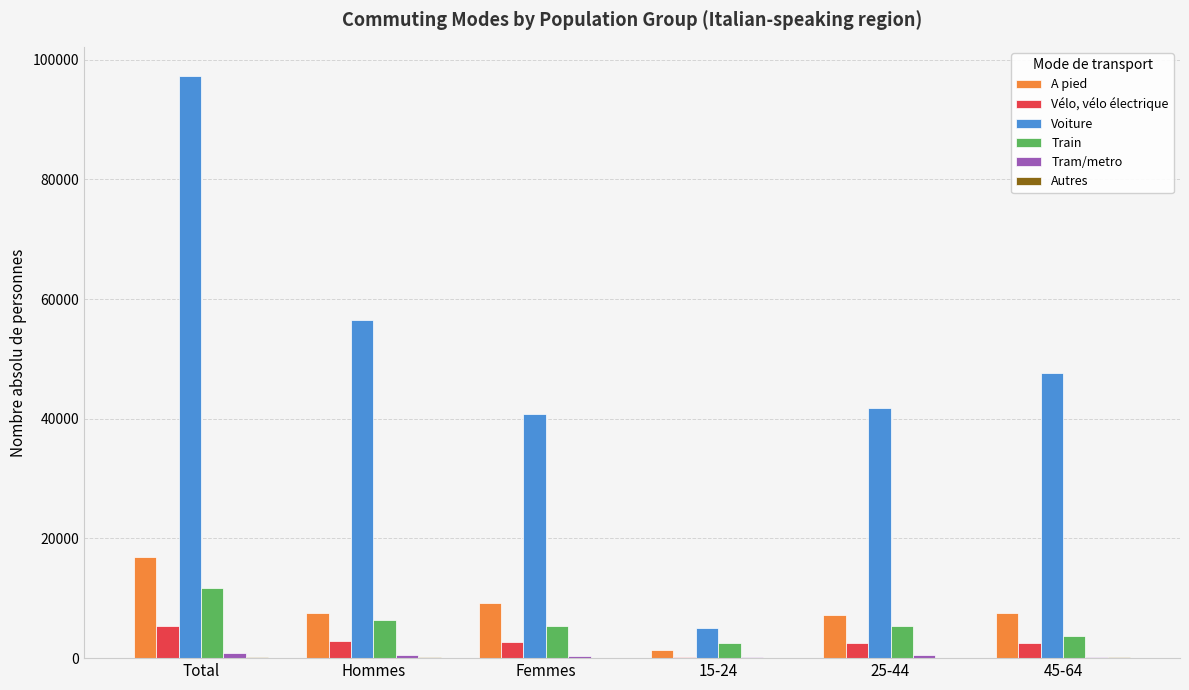

True or false: Train has a value of 5427.4 at Femmes.

True